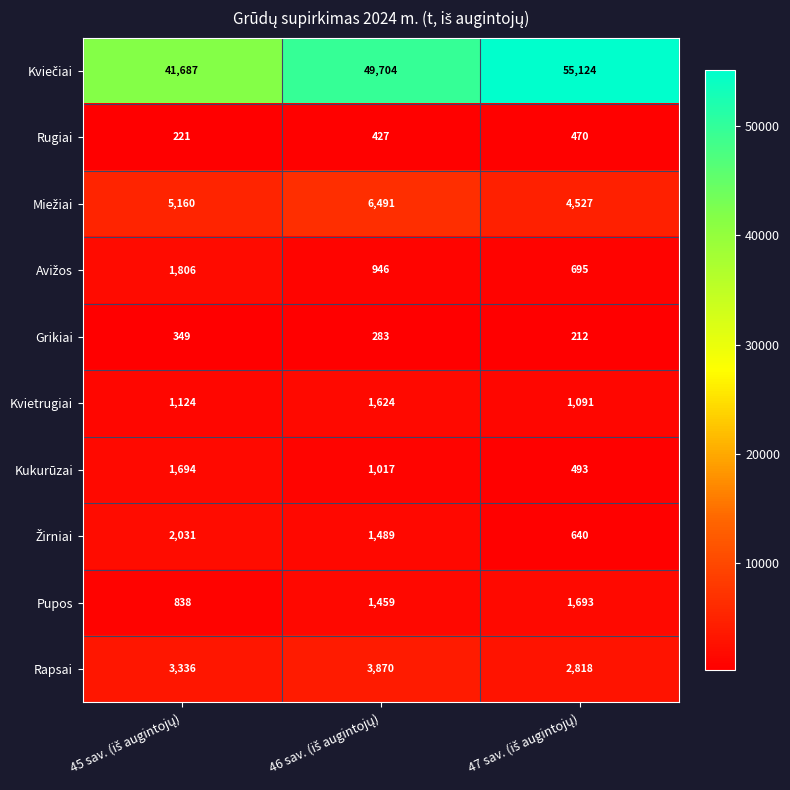

What is the lowest value of the Rapsai series?

2818